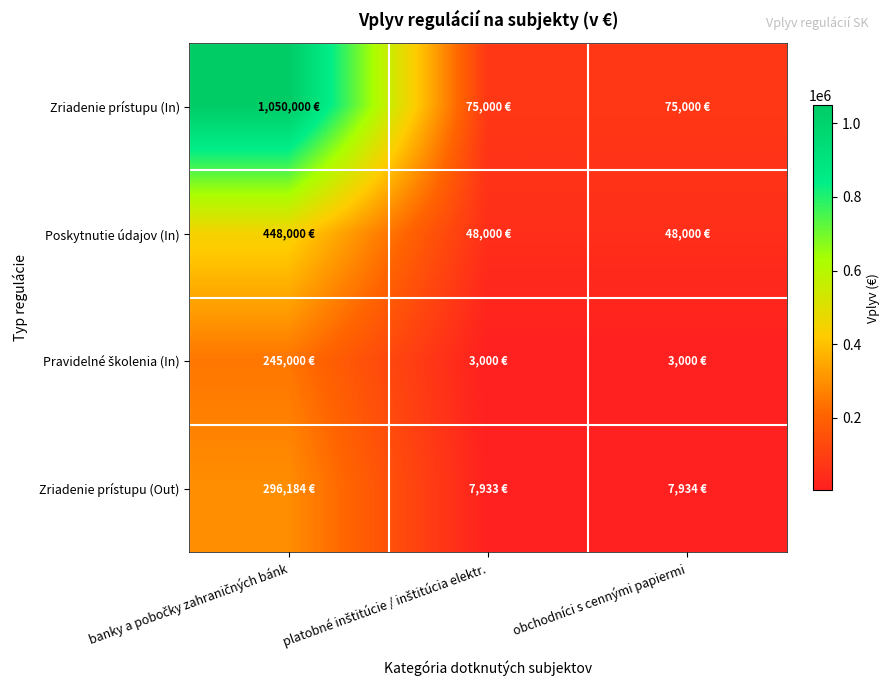

True or false: Zriadenie prístupu (Out) has a value of 296184 at banky a pobočky zahraničných bánk.

True